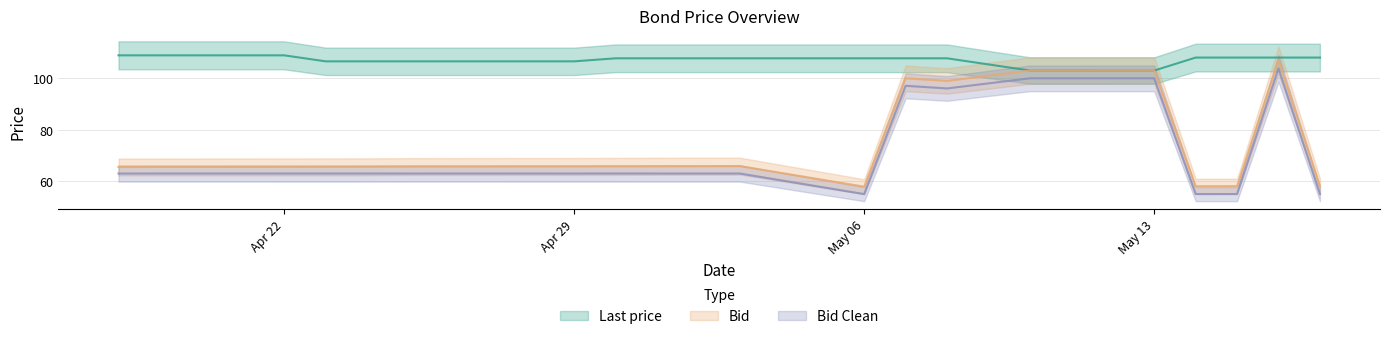

Which series has the largest total across all categories?

Last price